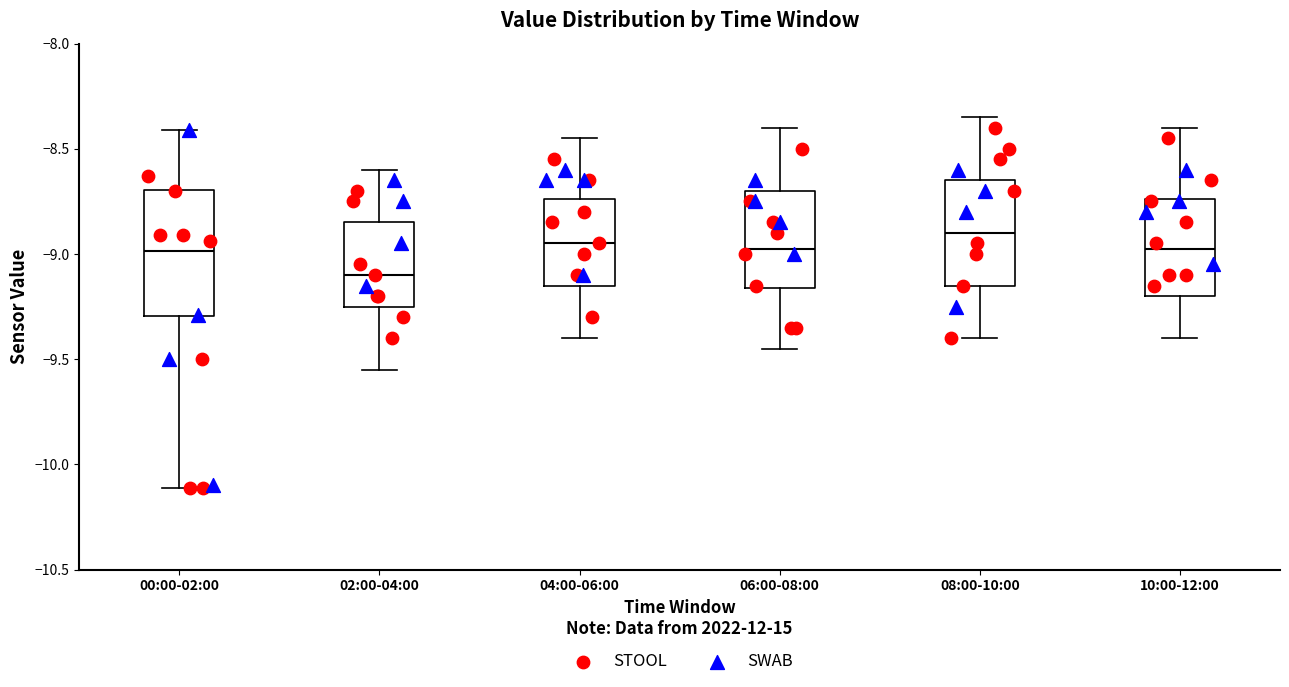

Reading left to right, read every box against the y-axis: the position of its median line, the range the box covers, and the ends of its whiskers. The values are not printed on the chart, so give them approximately, as read against the axis.

00:00-02:00: median -9.00, box -9.30 to -8.70, whiskers -10.10 to -8.40
02:00-04:00: median -9.10, box -9.25 to -8.85, whiskers -9.55 to -8.60
04:00-06:00: median -8.95, box -9.15 to -8.75, whiskers -9.40 to -8.45
06:00-08:00: median -8.95, box -9.15 to -8.70, whiskers -9.45 to -8.40
08:00-10:00: median -8.90, box -9.15 to -8.65, whiskers -9.40 to -8.35
10:00-12:00: median -8.95, box -9.20 to -8.75, whiskers -9.40 to -8.40